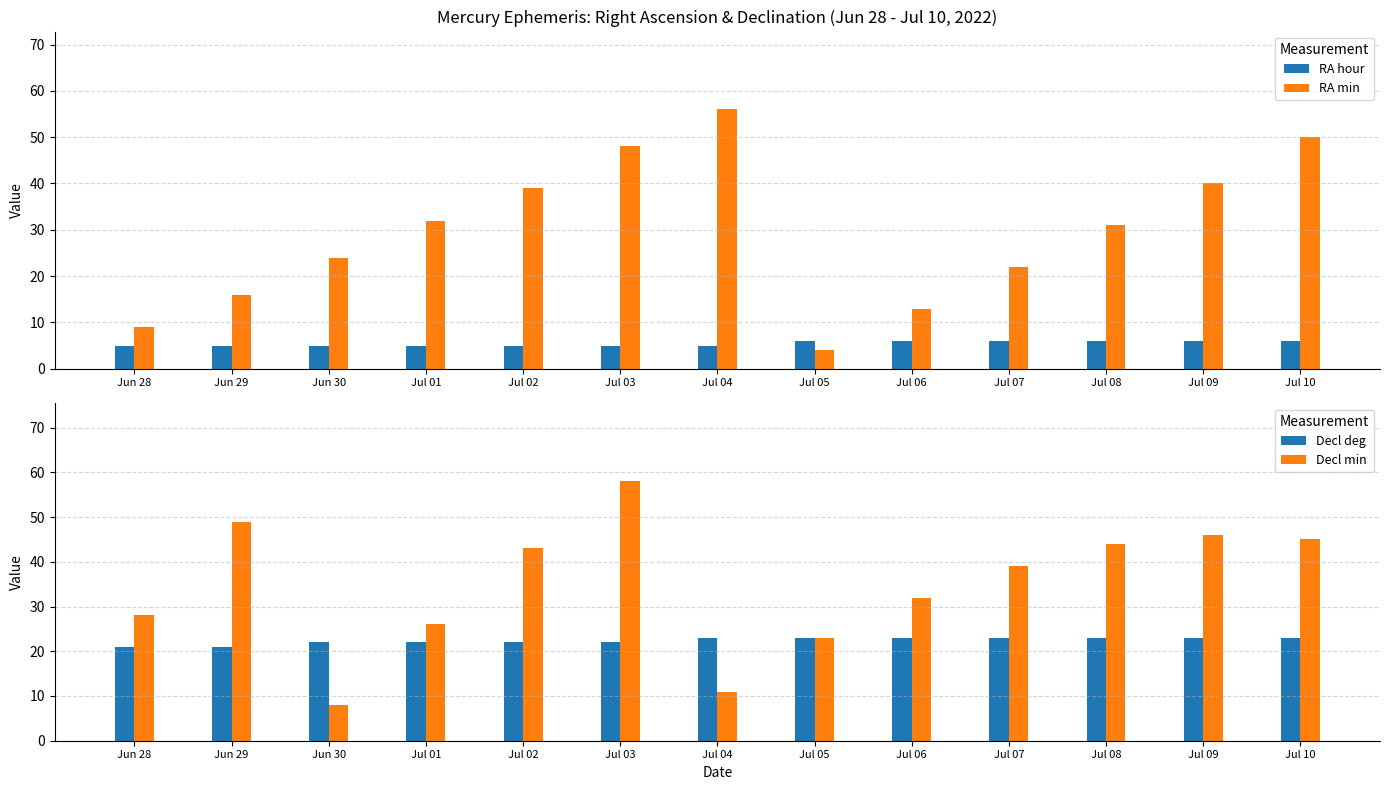

Reading left to right, what are all the values shown in this chart?

RA hour: Jun 28=5	Jun 29=5	Jun 30=5	Jul 01=5	Jul 02=5	Jul 03=5	Jul 04=5	Jul 05=6	Jul 06=6	Jul 07=6	Jul 08=6	Jul 09=6	Jul 10=6
RA min: Jun 28=9	Jun 29=16	Jun 30=24	Jul 01=32	Jul 02=39	Jul 03=48	Jul 04=56	Jul 05=4	Jul 06=13	Jul 07=22	Jul 08=31	Jul 09=40	Jul 10=50
Decl deg: Jun 28=21	Jun 29=21	Jun 30=22	Jul 01=22	Jul 02=22	Jul 03=22	Jul 04=23	Jul 05=23	Jul 06=23	Jul 07=23	Jul 08=23	Jul 09=23	Jul 10=23
Decl min: Jun 28=28	Jun 29=49	Jun 30=8	Jul 01=26	Jul 02=43	Jul 03=58	Jul 04=11	Jul 05=23	Jul 06=32	Jul 07=39	Jul 08=44	Jul 09=46	Jul 10=45